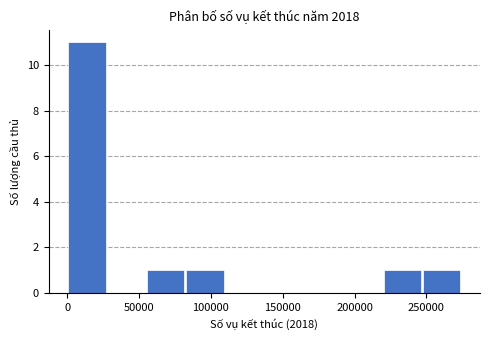

What is the height of the bar covering 80000 to 110000 on the x-axis? Neither the bar edges nor the heights are printed on the chart, so give them approximately, as read against the axes.

1